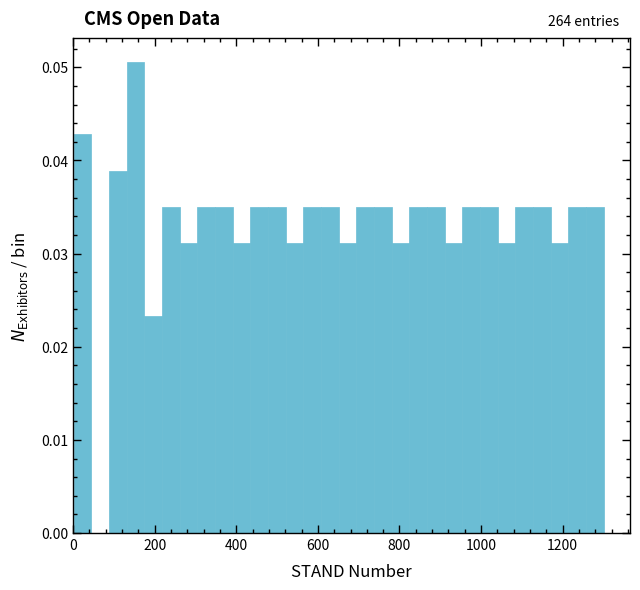

Read against the x-axis, roughly where is the centre of the tallest bar?

160